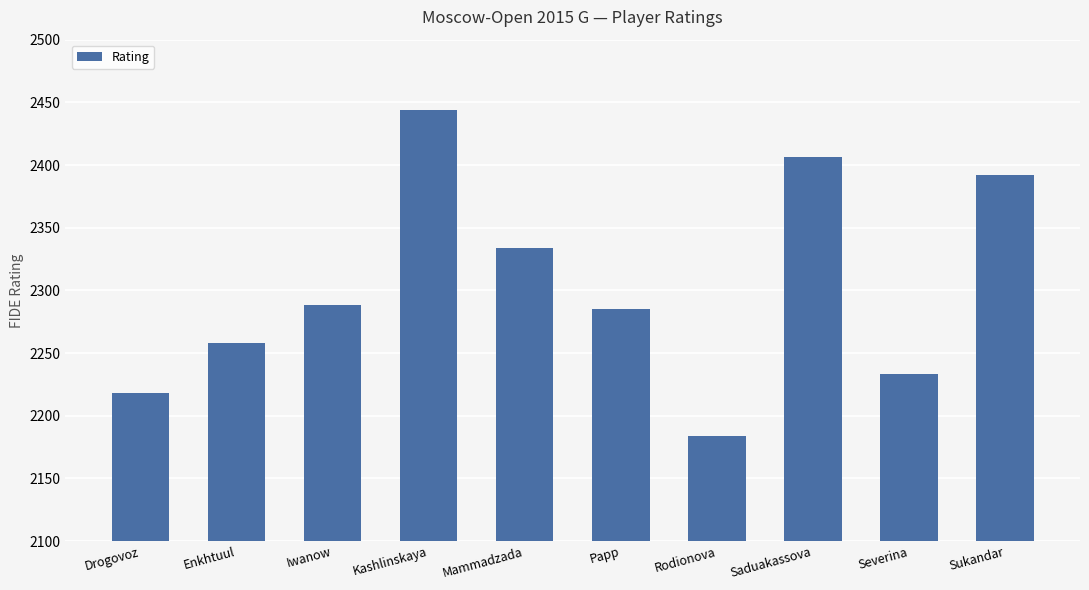

Read the value at Enkhtuul, to the nearest 5.

2260